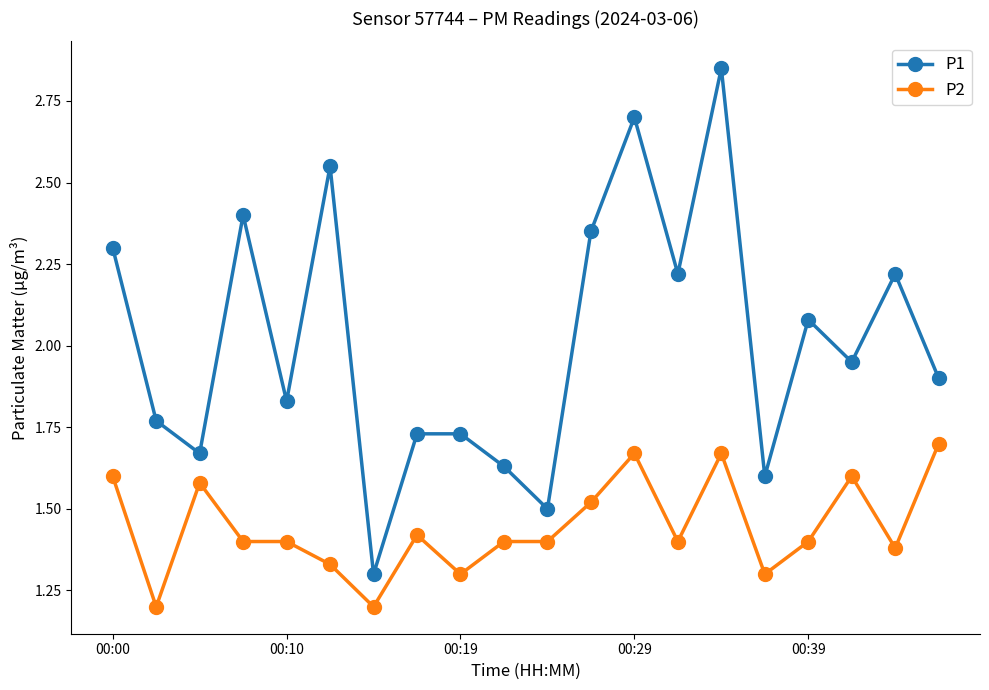

What is the sum of all P2 values?

28.9